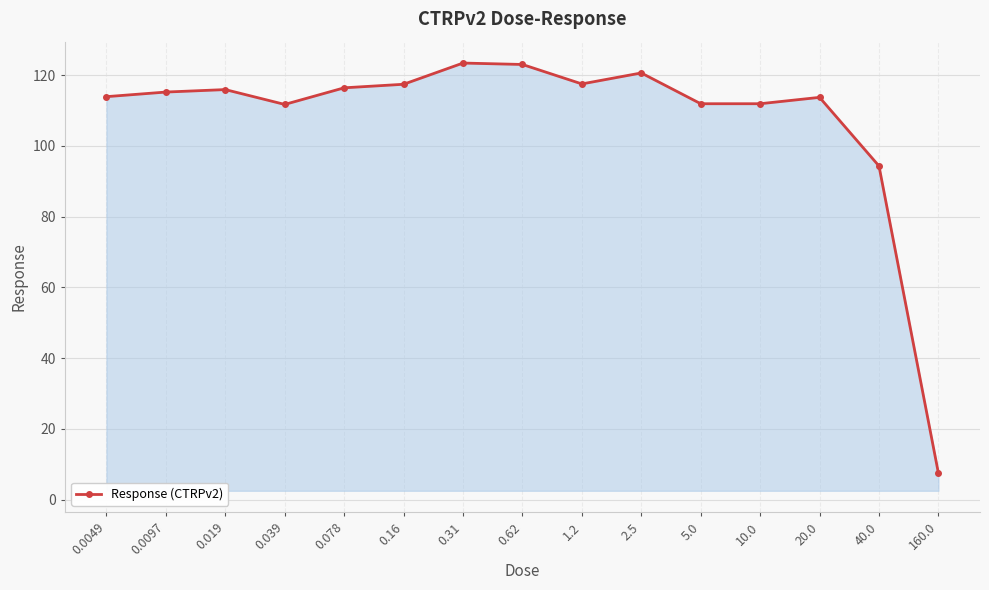

What is the change in value from 0.0049 to 20.0?

-0.2